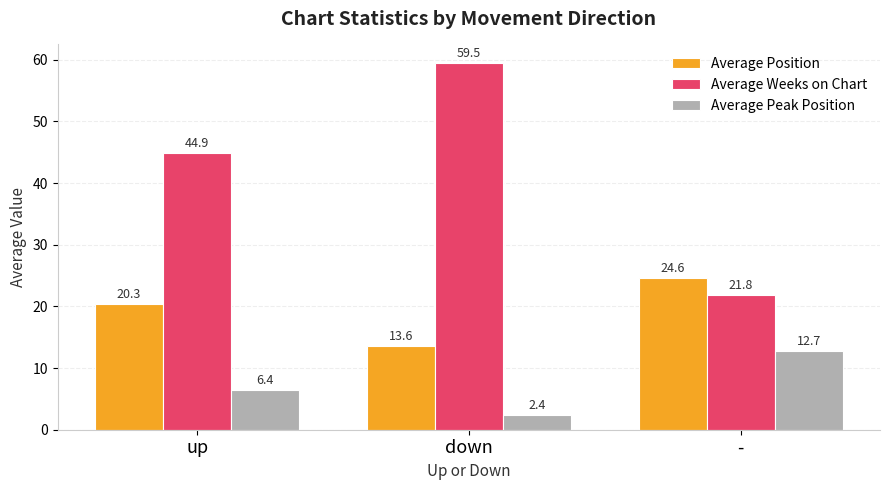

Are the bars horizontal?

No